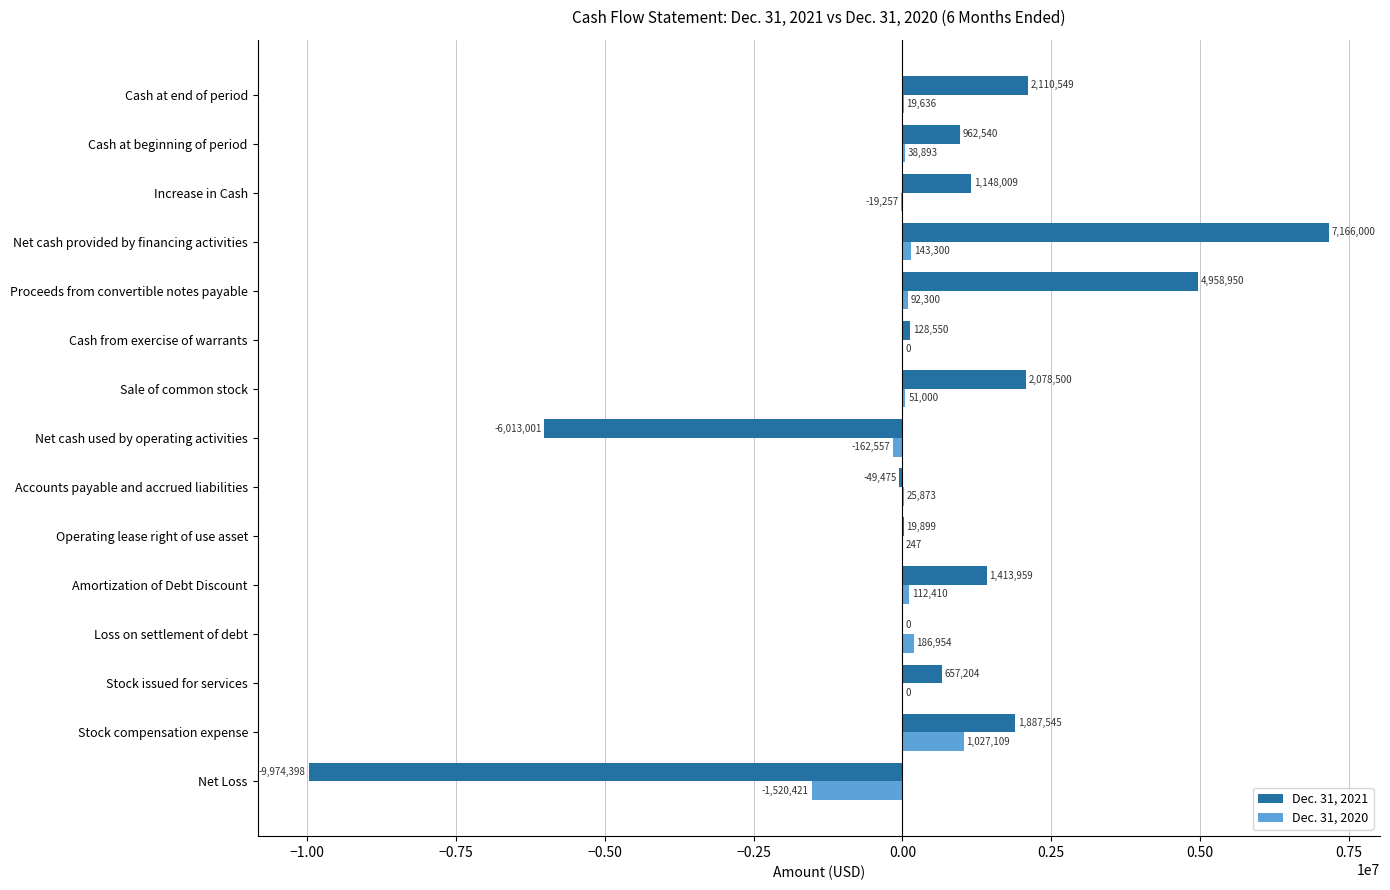

Where is Dec. 31, 2020 nearest to the value -246656?

Net cash used by operating activities